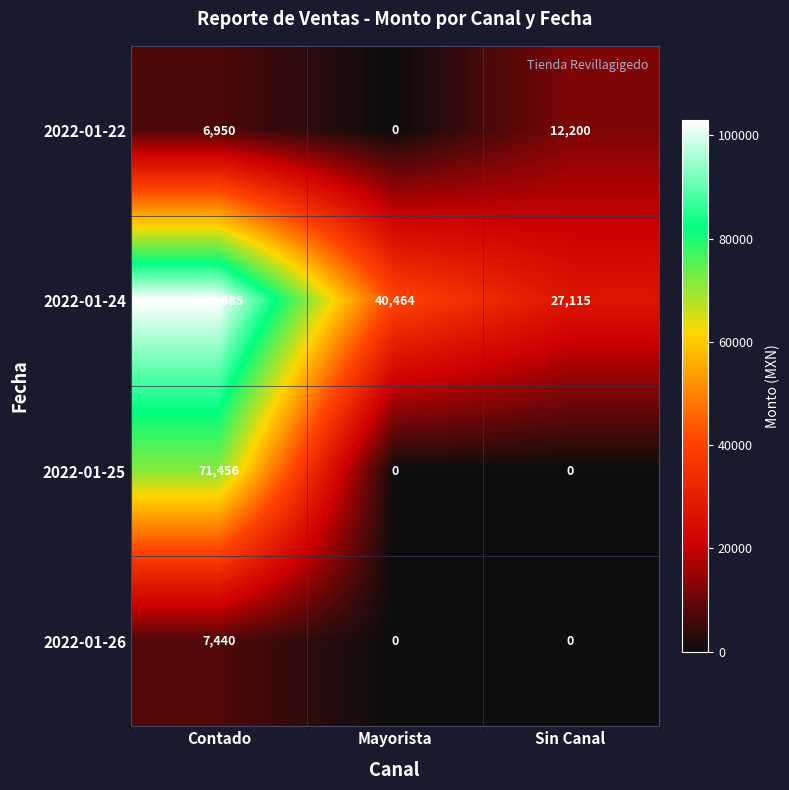

What is the sum of the 2022-01-24 values at Sin Canal and Mayorista?

67579